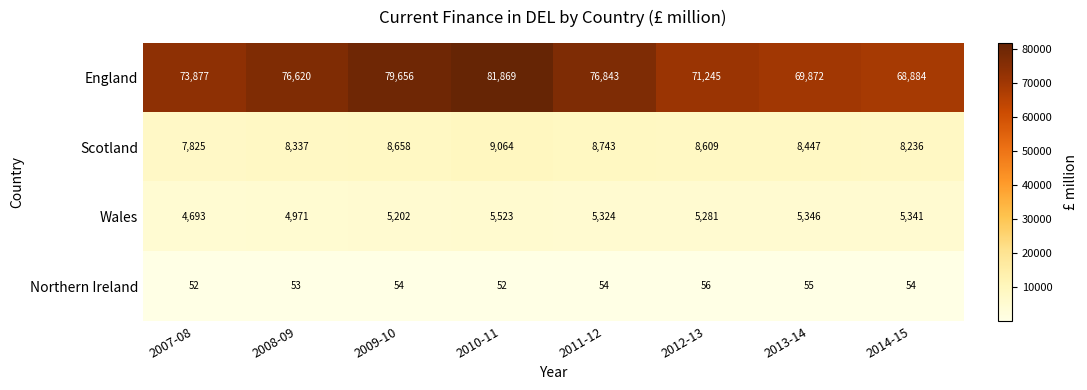

List the labels in order of Wales value, smallest first.

2007-08, 2008-09, 2009-10, 2012-13, 2011-12, 2014-15, 2013-14, 2010-11